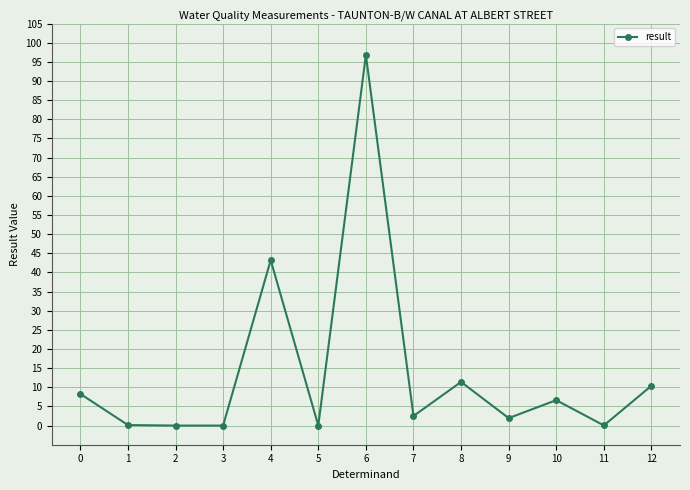

What is the difference between the maximum and minimum values?

96.8